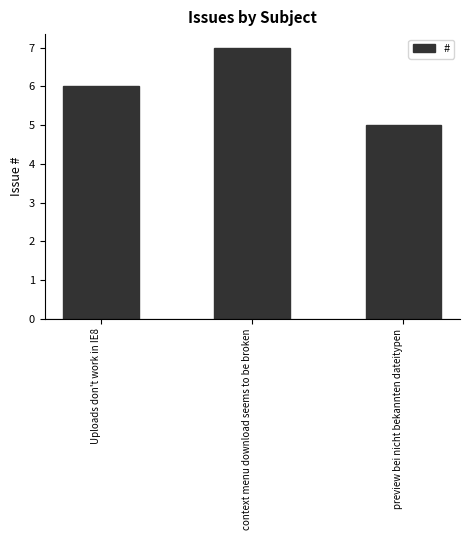

Read the value at Uploads don't work in IE8.

6